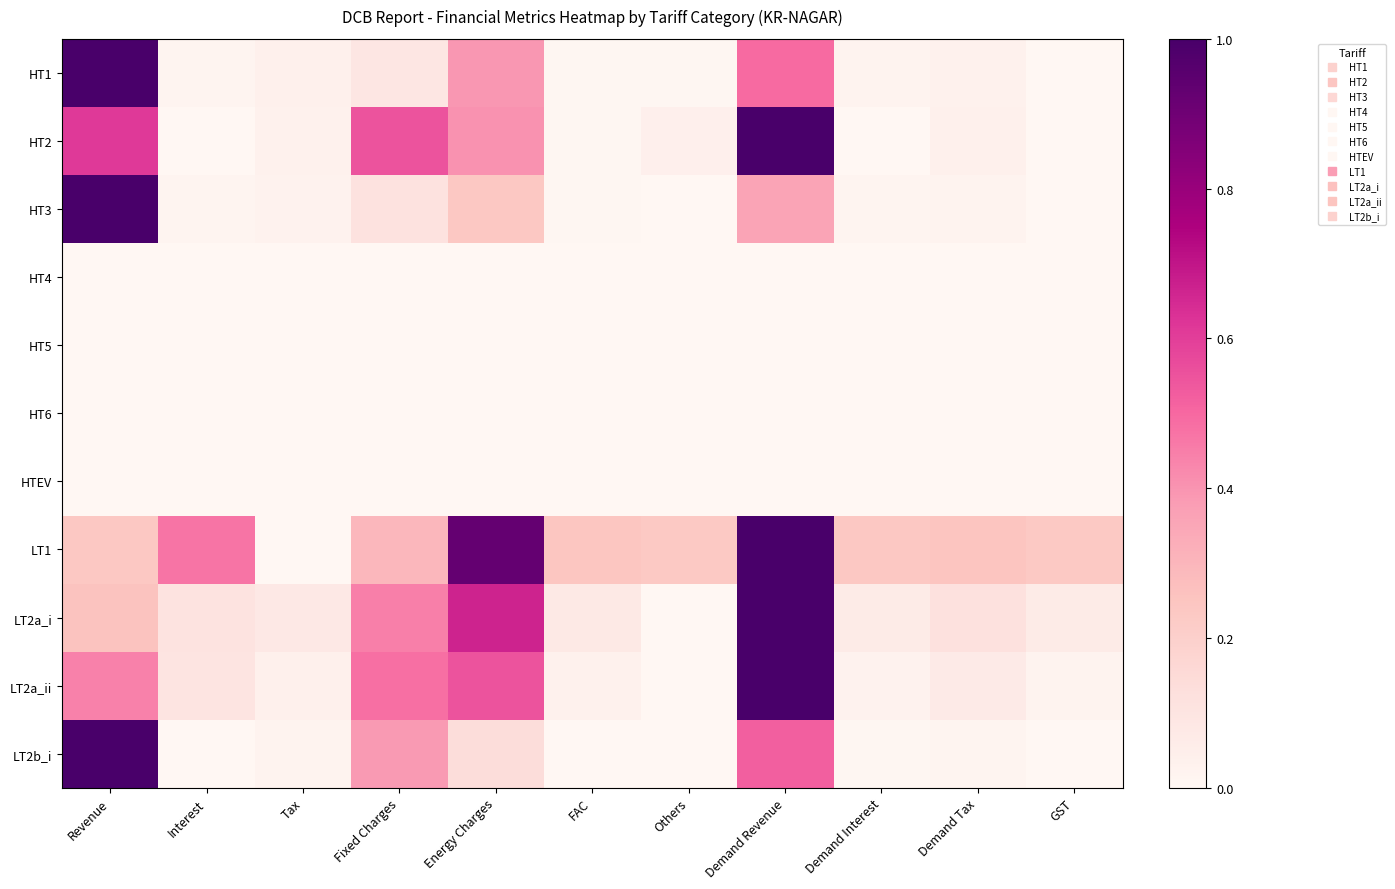

What is the spread (max minus min) of values at Revenue?

1.0